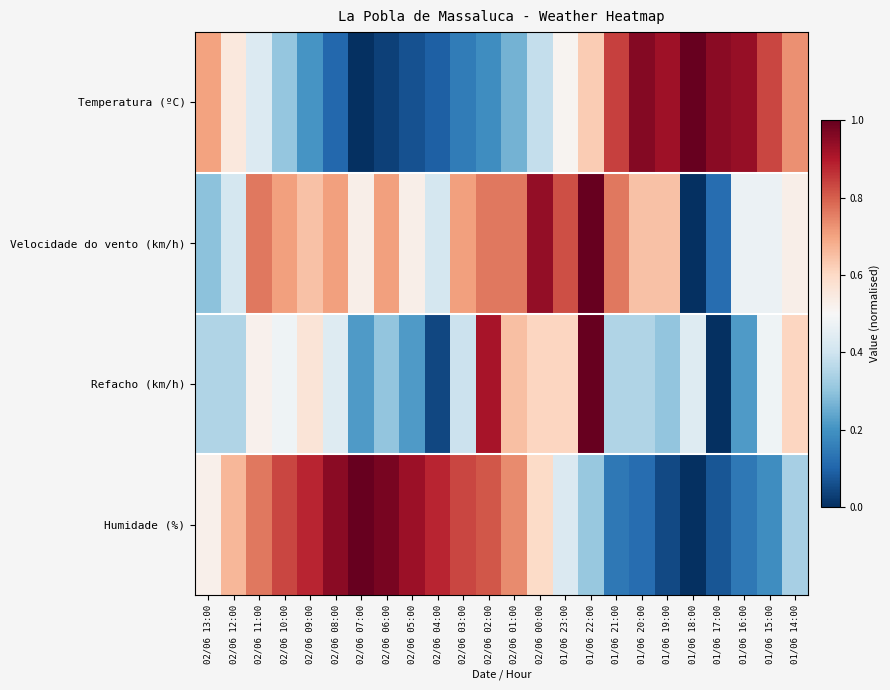

Rank the series by their maximum value, from highest to lowest.

Temperatura (ºC), Velocidade do vento (km/h), Refacho (km/h), Humidade (%)